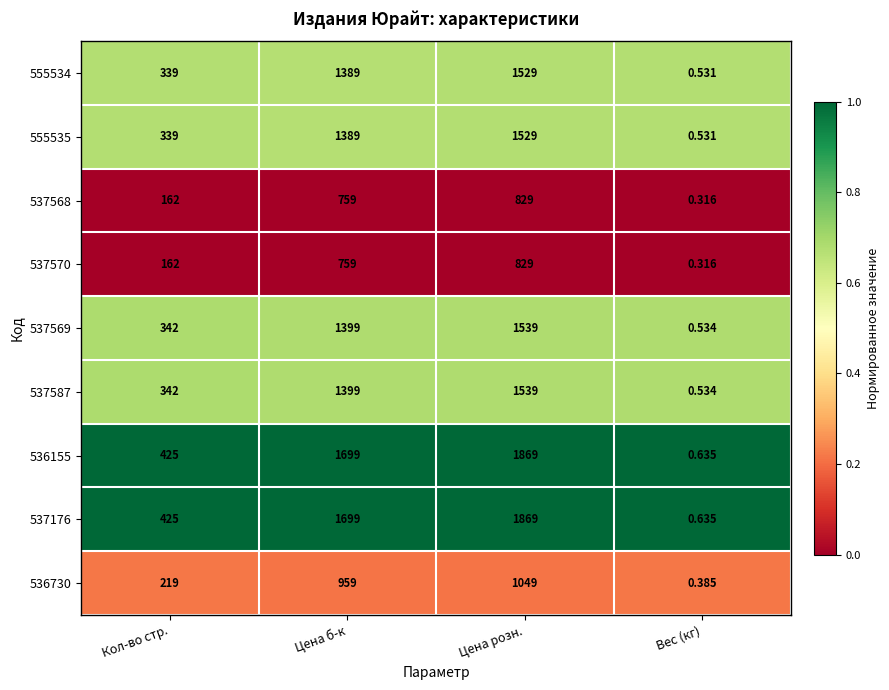

Is the value of 536730 at Вес (кг) greater than the value of 537570 at Цена б-к?

No